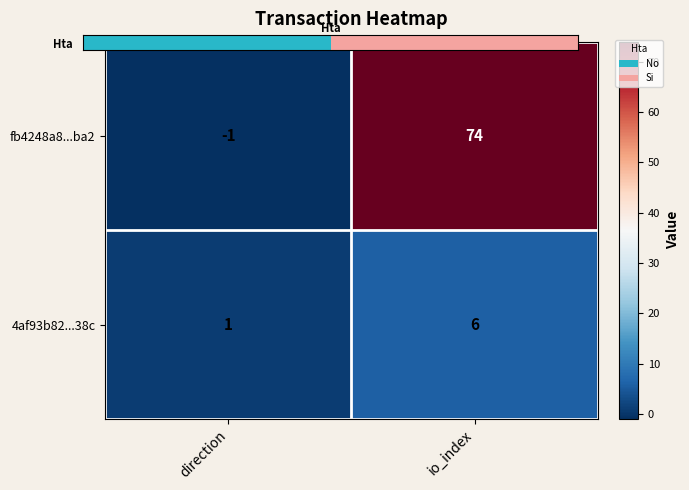

Reading left to right, extract all data points from this chart.

fb4248a8...ba2: direction=-1	io_index=74
4af93b82...38c: direction=1	io_index=6